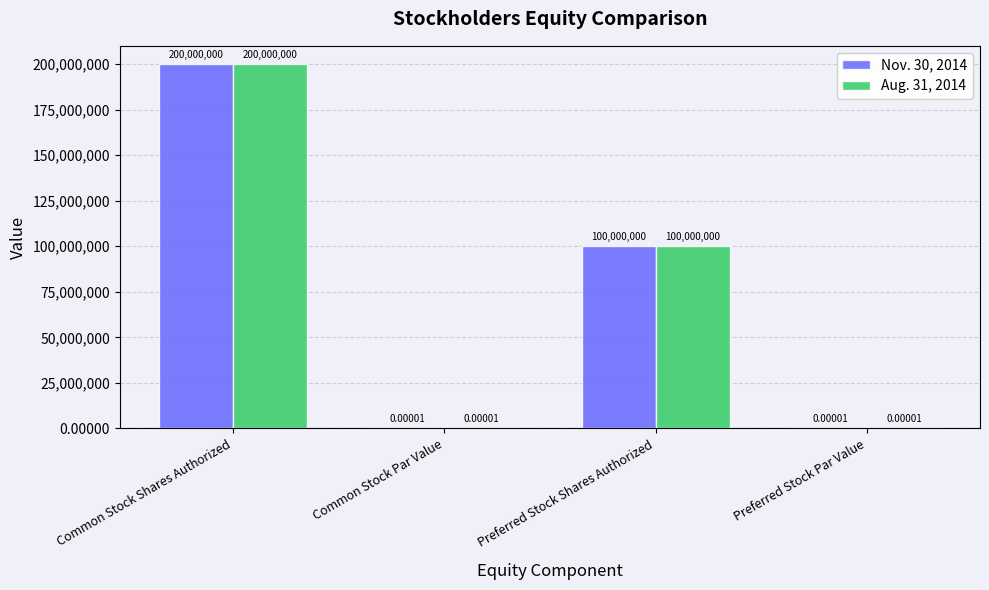

Count the number of categories in the chart.

4